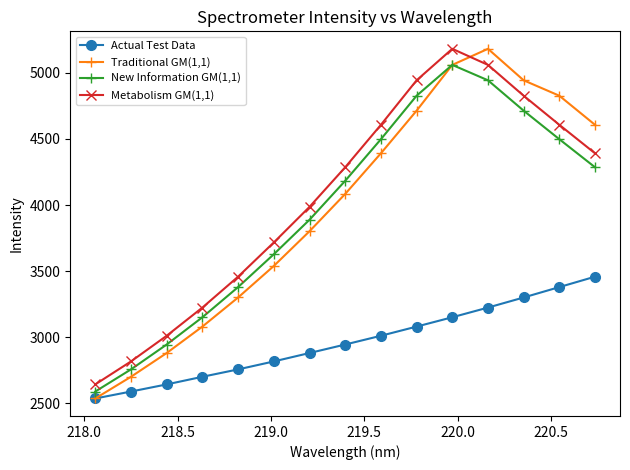

Is this an area chart (filled region under the line)?

No